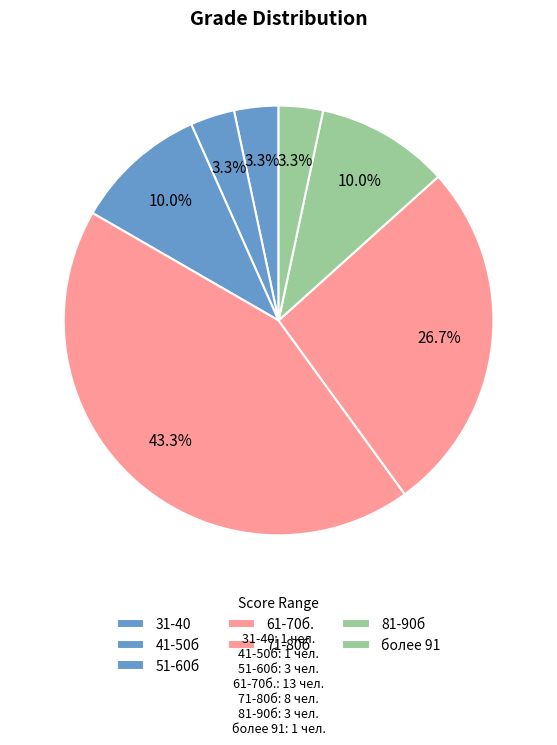

Count the number of slices in the pie.

7